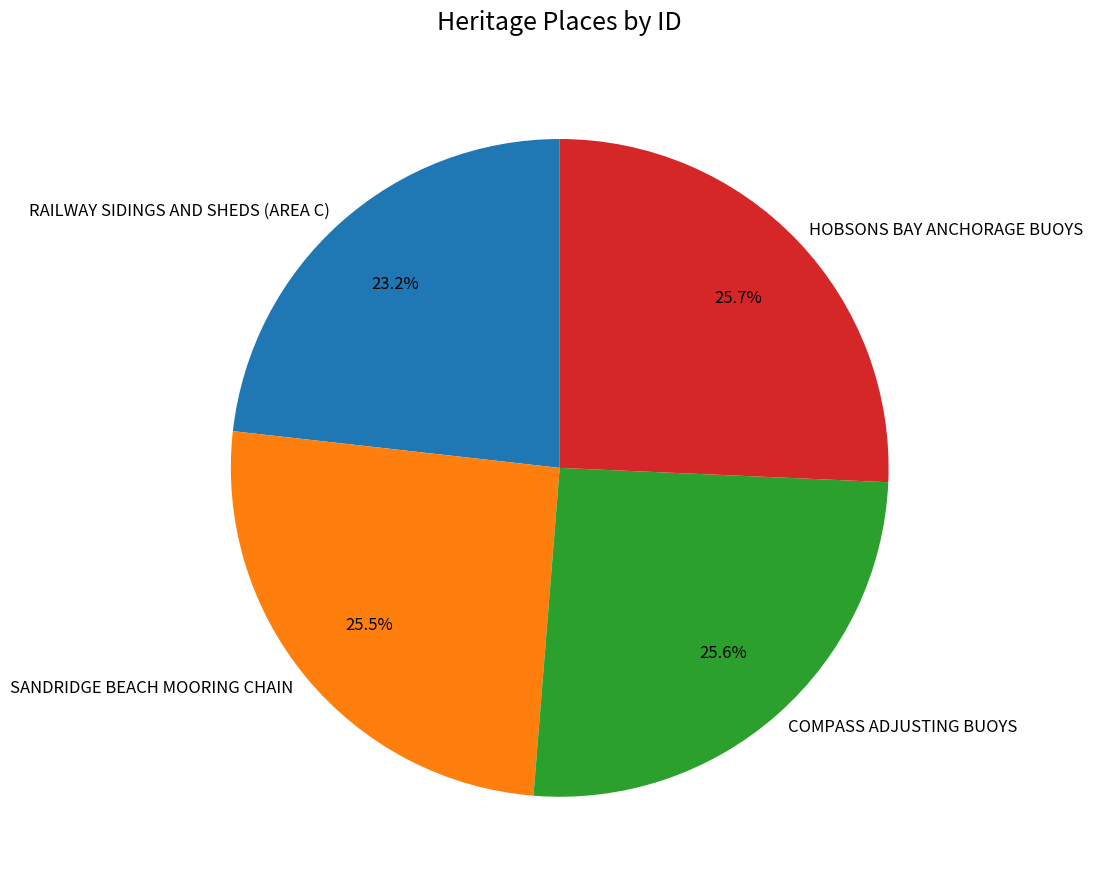

Which slice is the smallest?

RAILWAY SIDINGS AND SHEDS (AREA C)